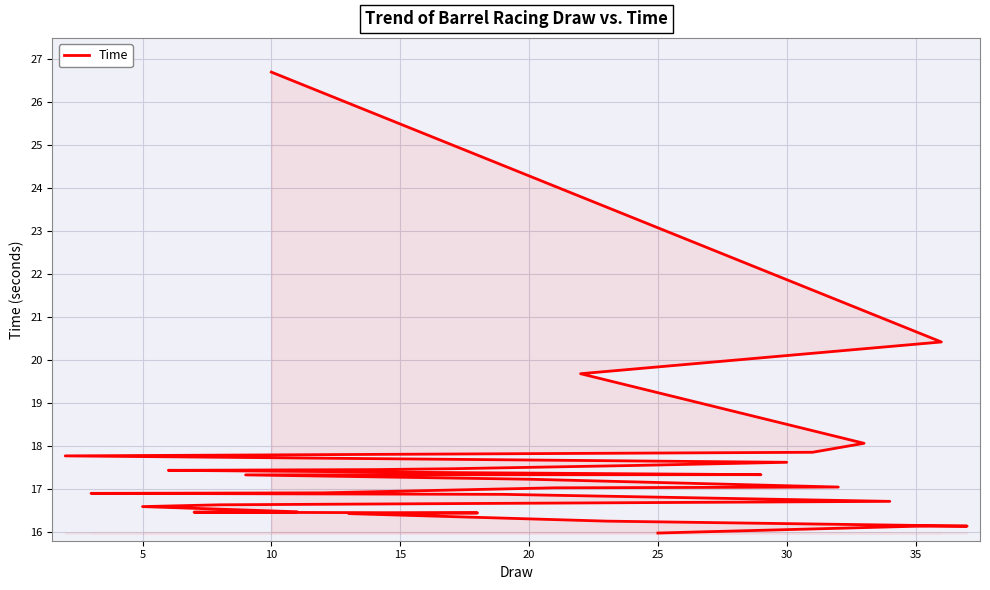

What is the difference between the second highest and second lowest values?

4.4